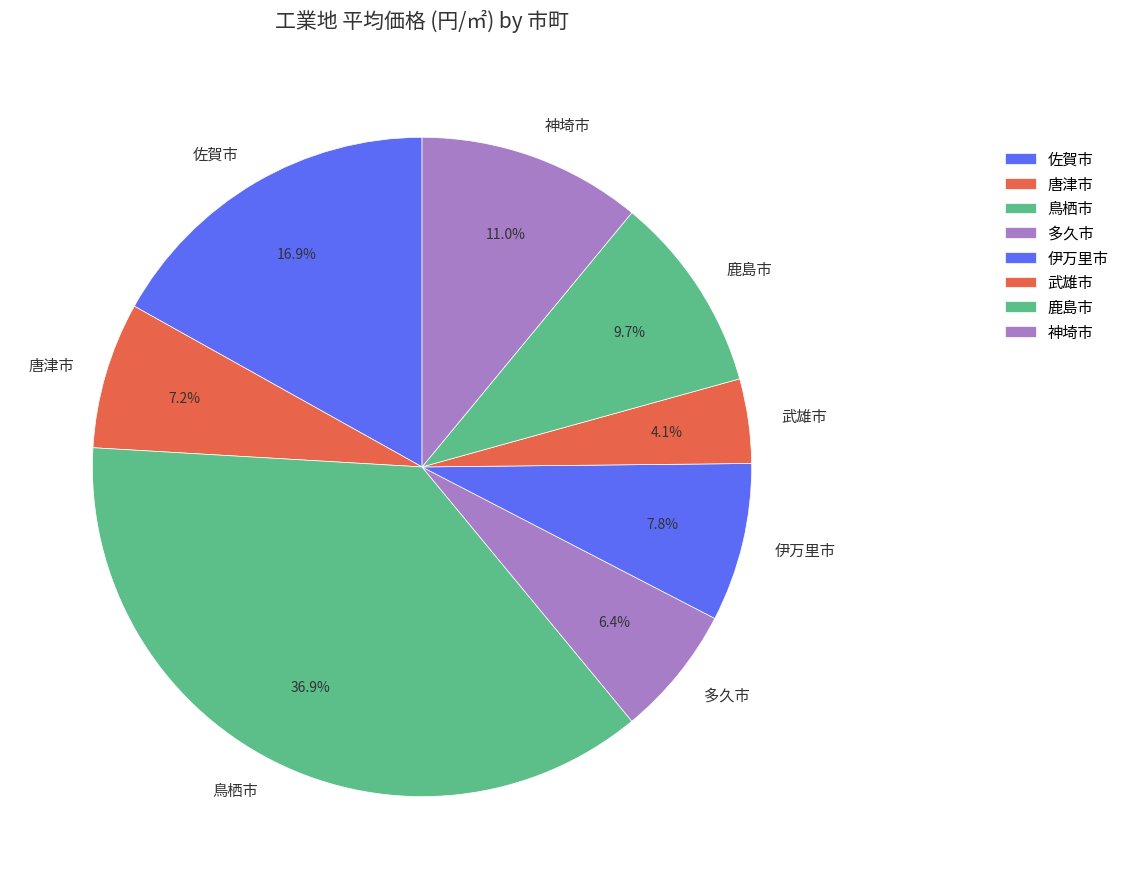

To the nearest percent, what is the average slice percentage?

12%